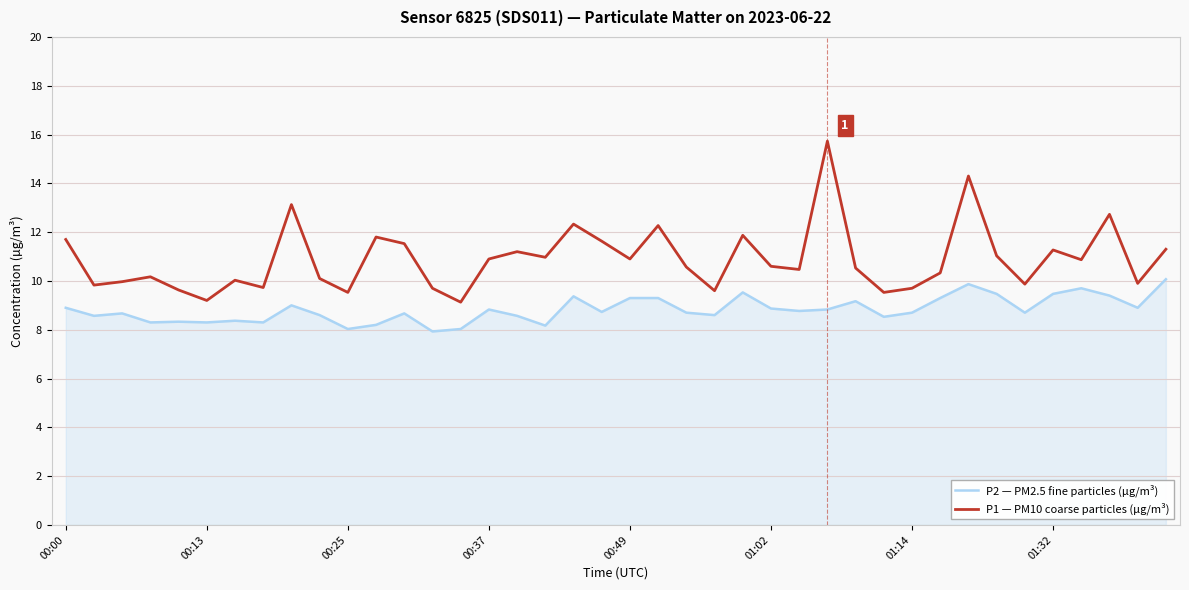

What is the average value of the P1 — PM10 coarse particles (µg/m³) series?

10.9